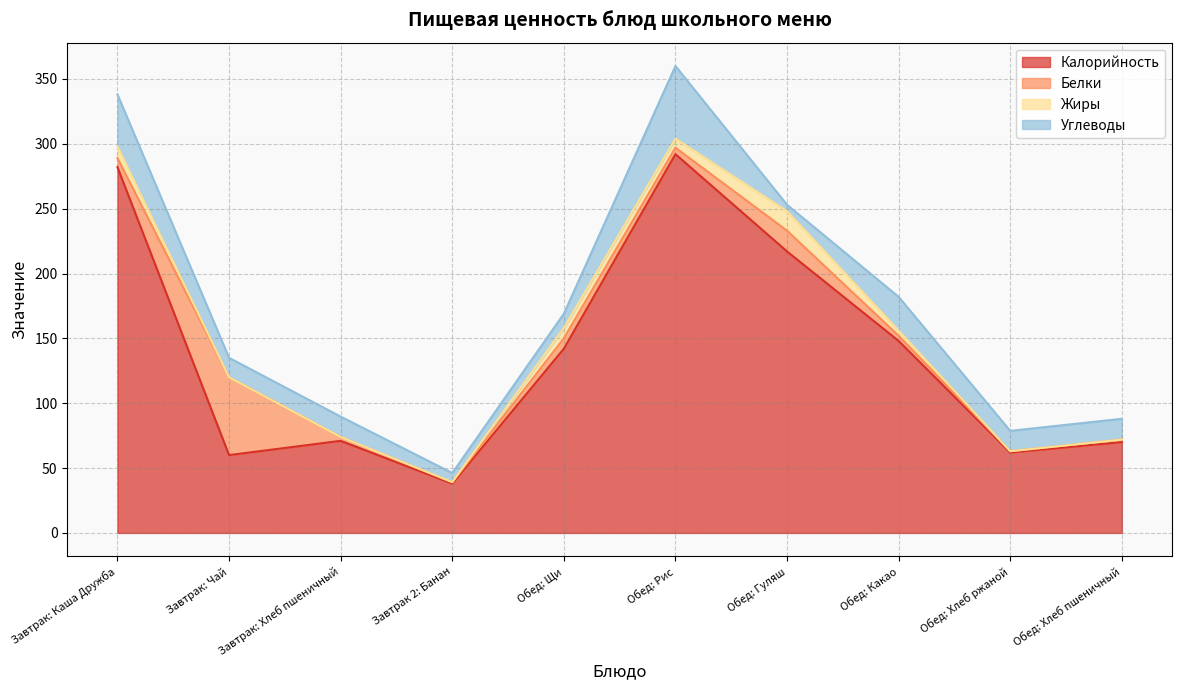

Where do Жиры and Белки first cross each other?

Завтрак: Каша Дружба and Завтрак: Чай